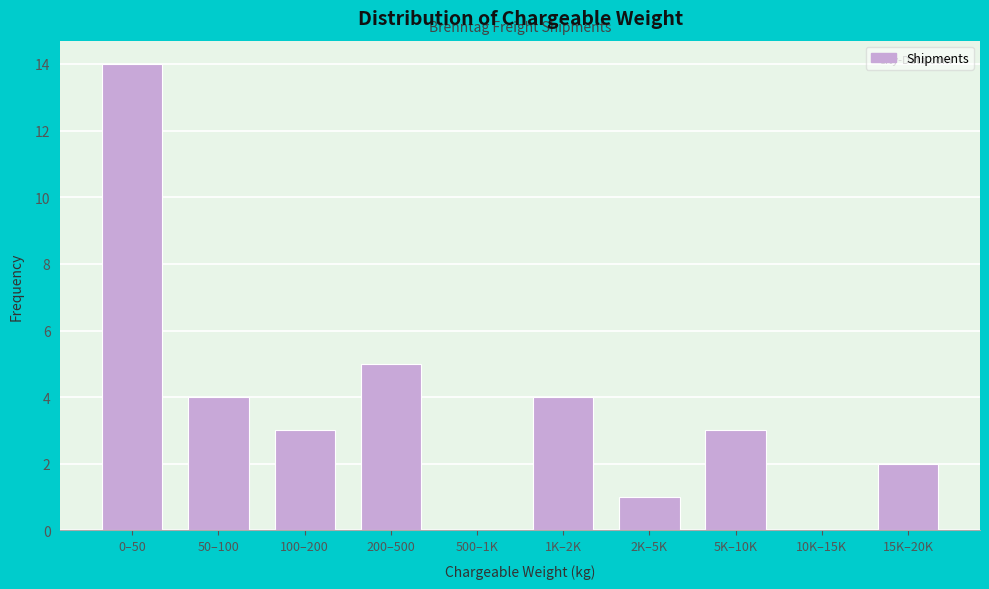

Reading left to right, extract all data points from this chart.

0–50=14	50–100=4	100–200=3	200–500=5	500–1K=0	1K–2K=4	2K–5K=1	5K–10K=3	10K–15K=0	15K–20K=2